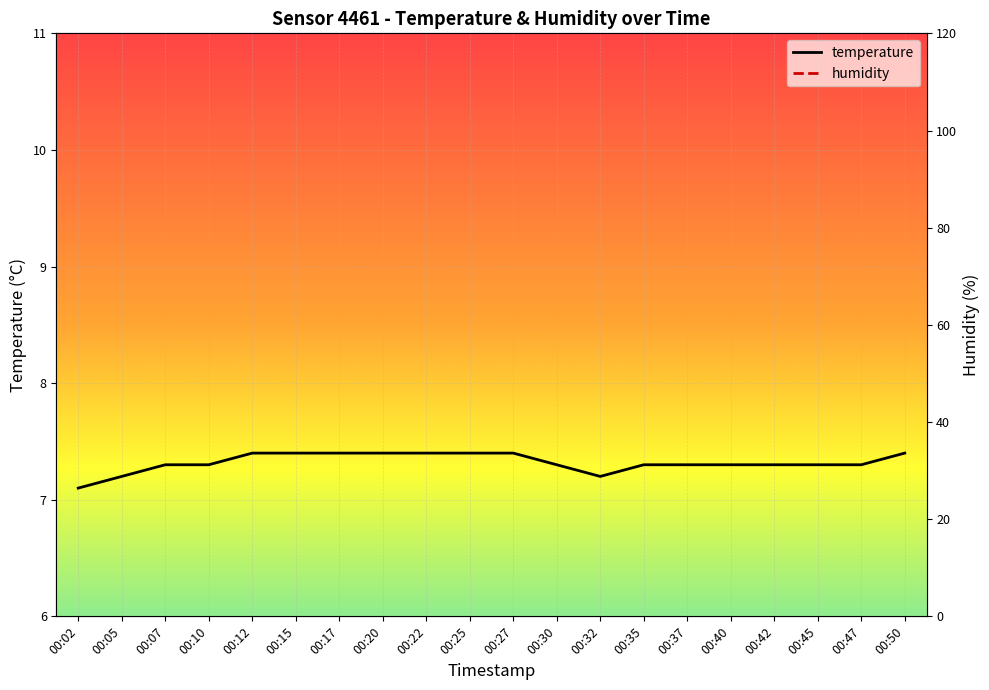

What is the lowest value of the temperature series?

7.1